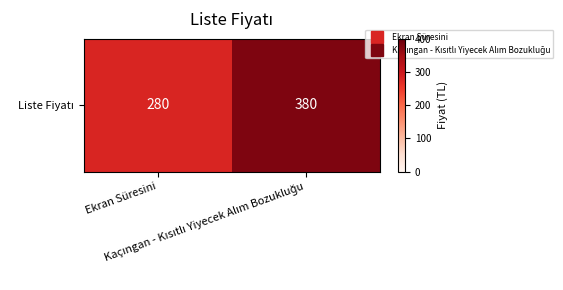

Reading left to right, transcribe all the data shown in this chart.

Ekran Süresini=280	Kaçıngan - Kısıtlı Yiyecek Alım Bozukluğu=380